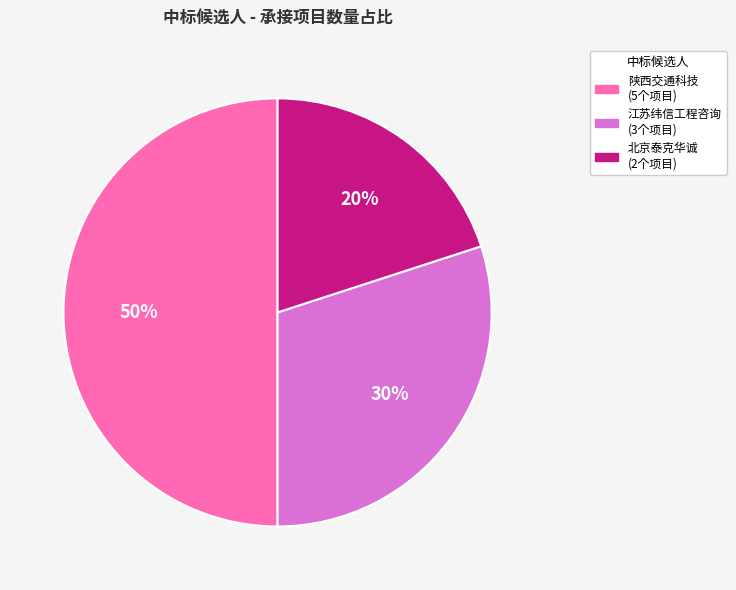

To the nearest percent, what is the difference between the largest and smallest slice percentages?

30%